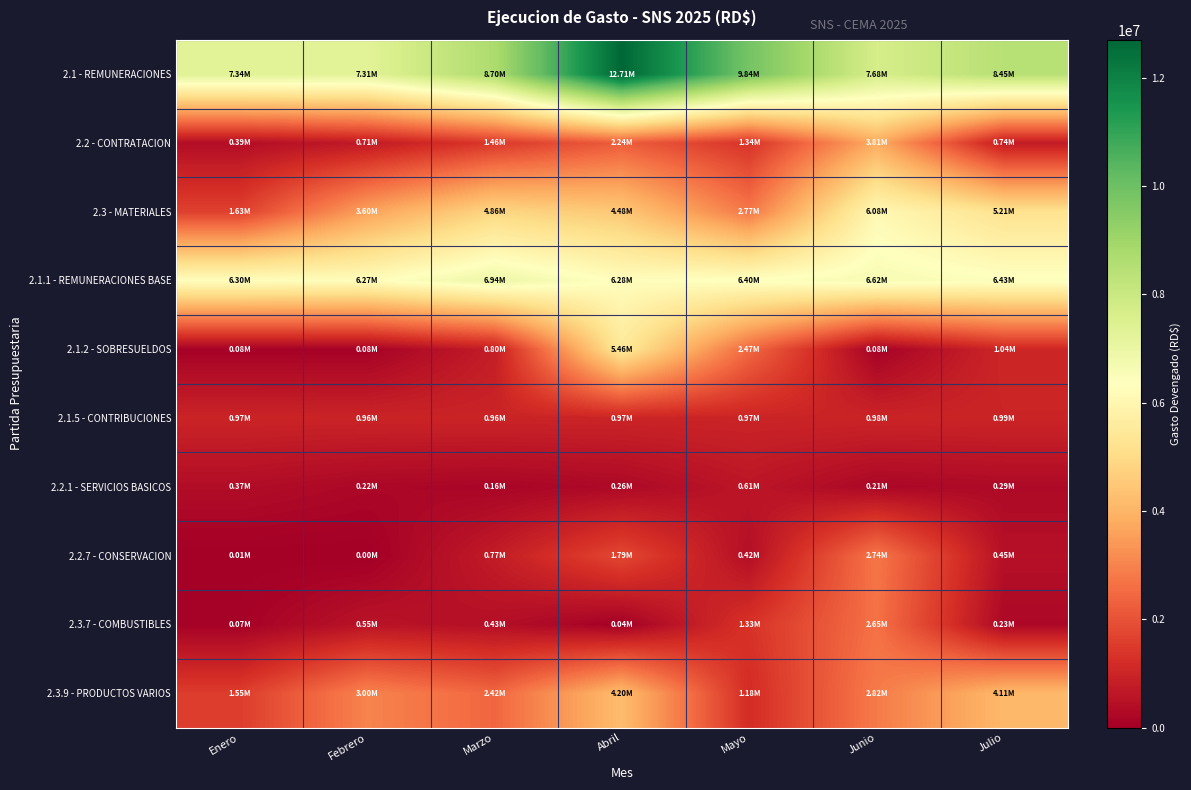

Reading left to right, transcribe all the data shown in this chart.

2.1 - REMUNERACIONES: Enero=7344869.4	Febrero=7307246.4	Marzo=8699168.9	Abril=12705844.1	Mayo=9840233.4	Junio=7678983.0	Julio=8451035.7
2.2 - CONTRATACION: Enero=388335.9	Febrero=711427.6	Marzo=1455922.6	Abril=2235663.7	Mayo=1343300.7	Junio=3806207.8	Julio=741455.3
2.3 - MATERIALES: Enero=1631522.0	Febrero=3603949.0	Marzo=4864754.6	Abril=4479733.6	Mayo=2770936.1	Junio=6081769.1	Julio=5205596.6
2.1.1 - REMUNERACIONES BASE: Enero=6300778.7	Febrero=6268173.6	Marzo=6937697.8	Abril=6284625.7	Mayo=6402881.4	Junio=6622073.2	Julio=6426169.7
2.1.2 - SOBRESUELDOS: Enero=77190.0	Febrero=77190.0	Marzo=797334.8	Abril=5455769.4	Mayo=2466074.8	Junio=77190.0	Julio=1038265.7
2.1.5 - CONTRIBUCIONES: Enero=966900.7	Febrero=961882.7	Marzo=964136.3	Abril=965449.0	Mayo=971277.2	Junio=979719.7	Julio=986600.4
2.2.1 - SERVICIOS BASICOS: Enero=365019.9	Febrero=216527.3	Marzo=162000.0	Abril=263436.2	Mayo=608959.2	Junio=213590.0	Julio=286689.7
2.2.7 - CONSERVACION: Enero=6844.0	Febrero=0.0	Marzo=766123.3	Abril=1794844.0	Mayo=417215.7	Junio=2744848.1	Julio=450240.6
2.3.7 - COMBUSTIBLES: Enero=75000.0	Febrero=548144.0	Marzo=430399.0	Abril=36780.0	Mayo=1328850.0	Junio=2648103.0	Julio=233484.8
2.3.9 - PRODUCTOS VARIOS: Enero=1548750.0	Febrero=3002038.0	Marzo=2417291.5	Abril=4201666.0	Mayo=1180825.9	Junio=2824433.1	Julio=4106466.5